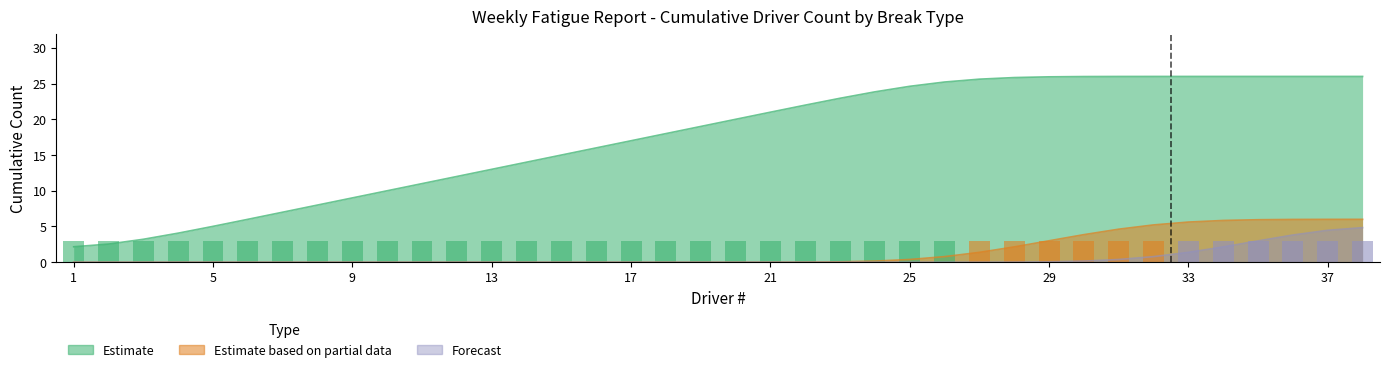

At which label does Forecast reach its minimum?

1